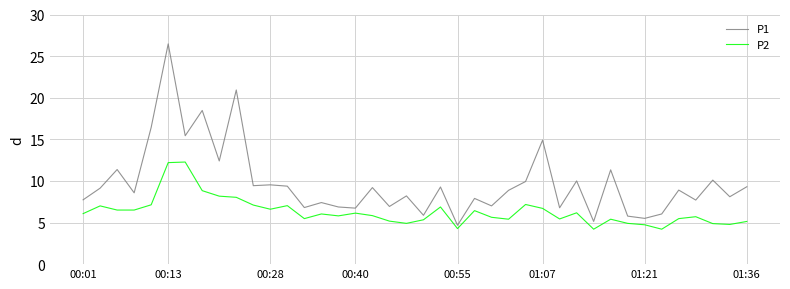

Which series has the largest total across all categories?

P1